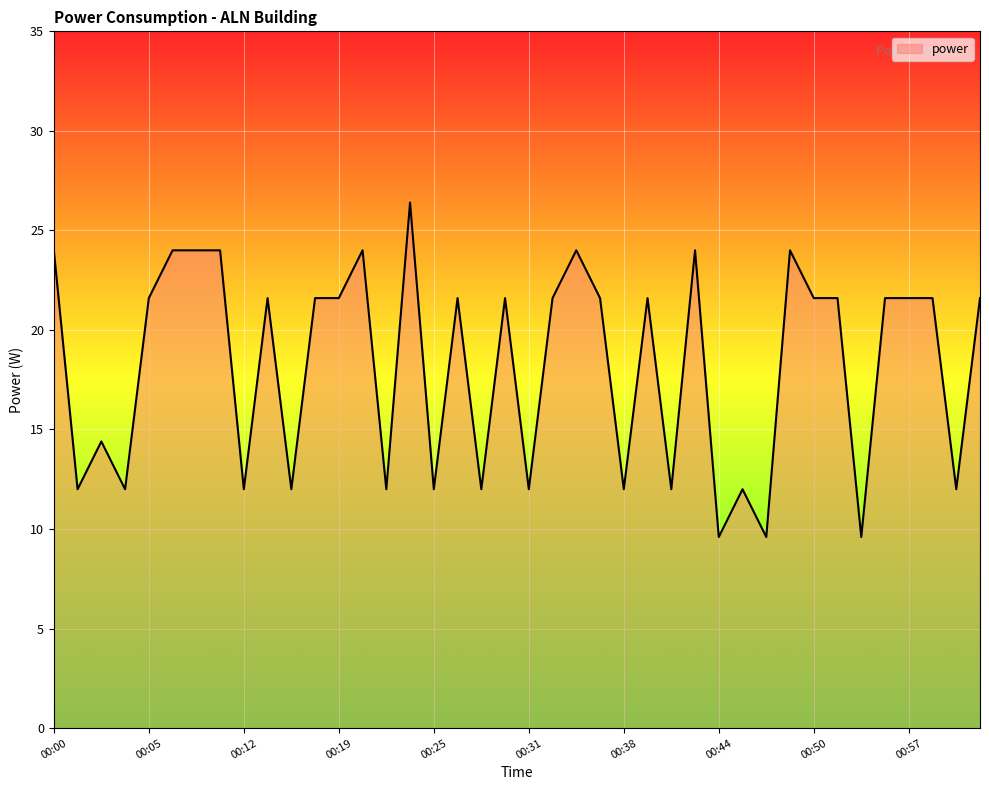

What is the maximum value shown in the chart?

26.4